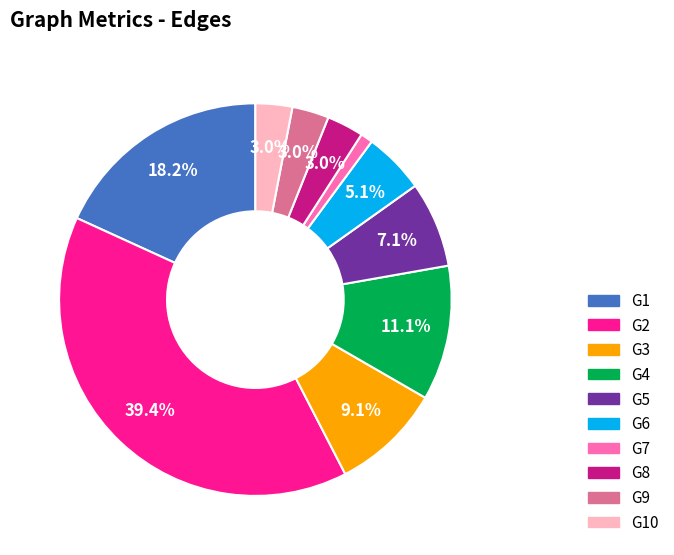

True or false: G2 accounts for 39% of the total.

True